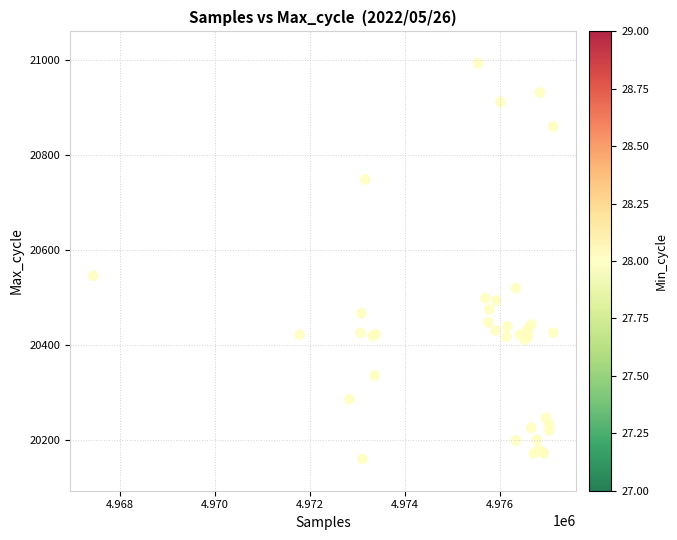

What Y value in the scatter plot is closest to 20577?

20546